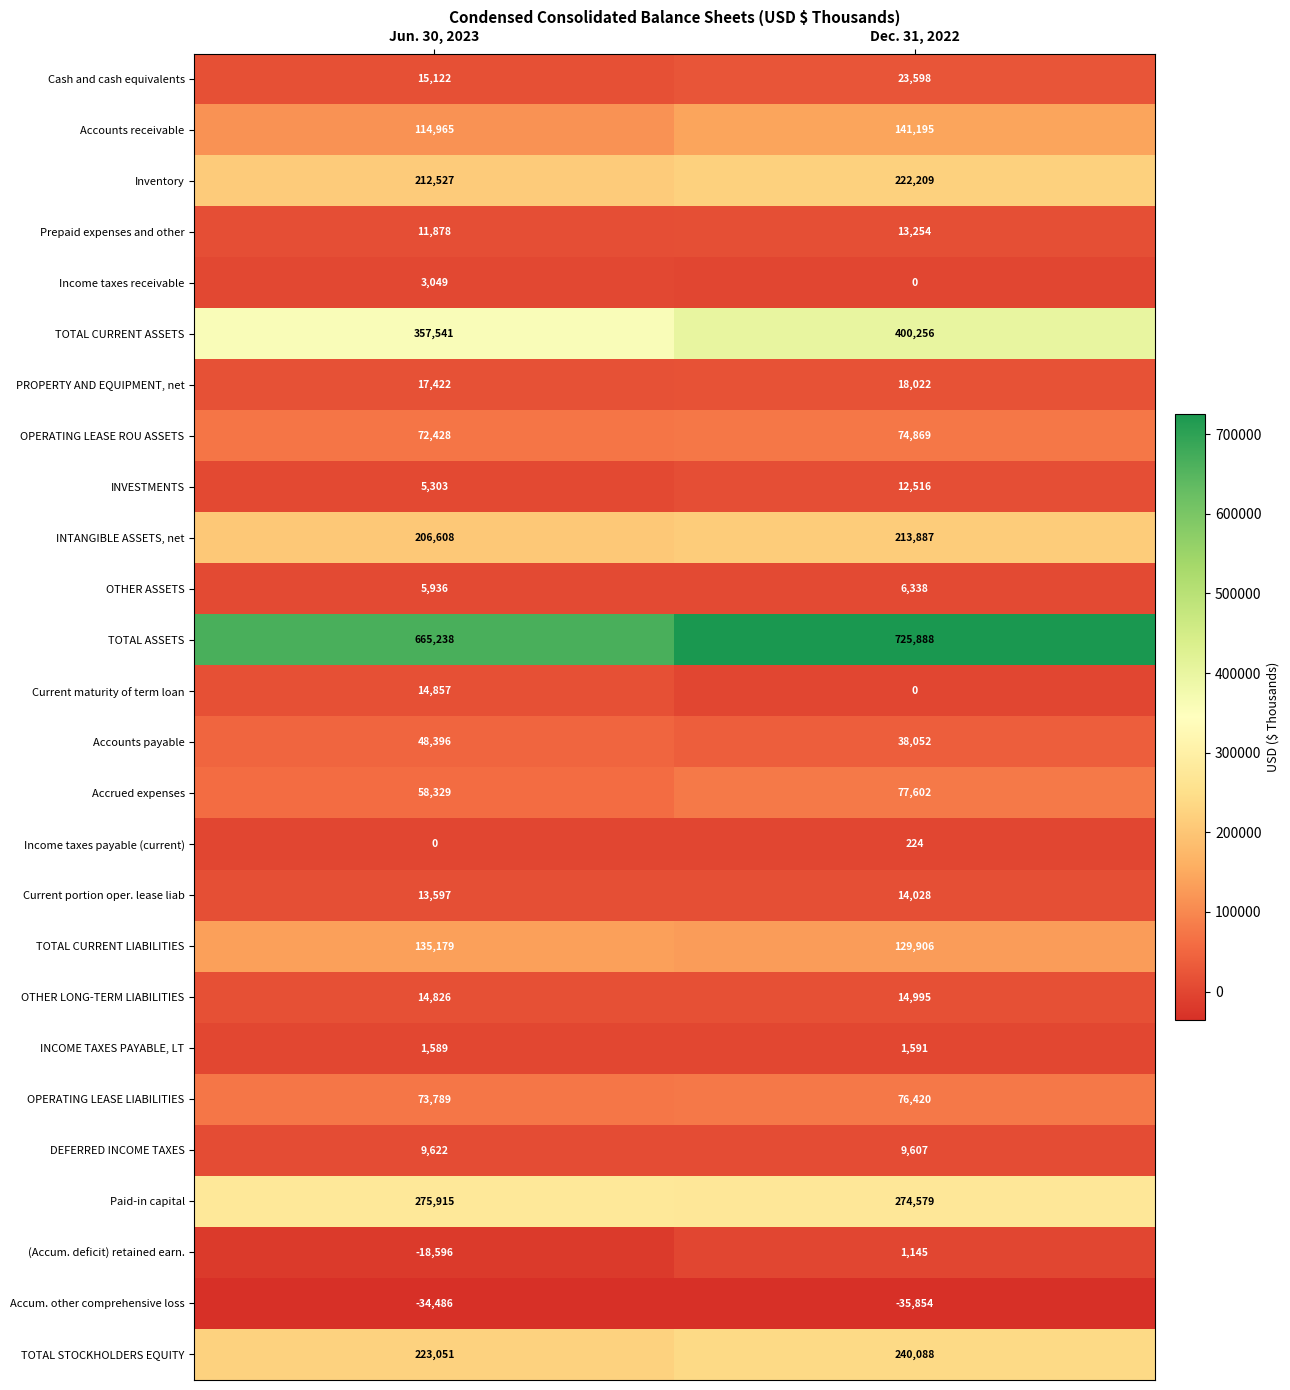

What is the total value across all series at Jun. 30, 2023?

2504085